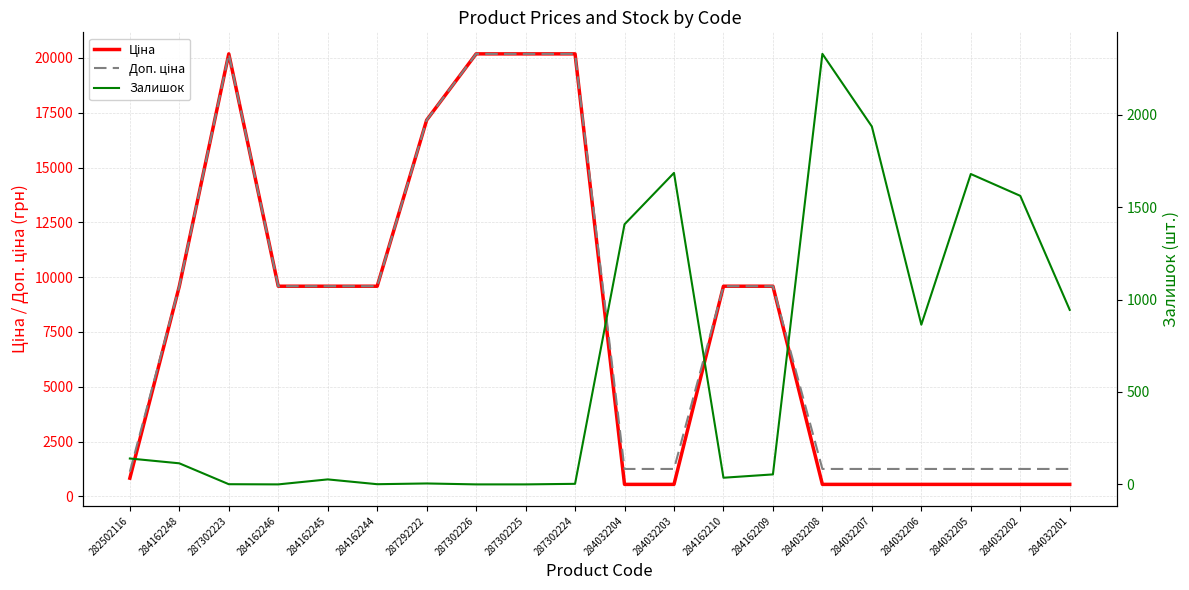

Rank the categories by Доп. ціна value from highest to lowest.

287302223, 287302226, 287302225, 287302224, 287292222, 284162248, 284162246, 284162245, 284162244, 284162210, 284162209, 284032204, 284032203, 284032208, 284032207, 284032206, 284032205, 284032202, 284032201, 282502116